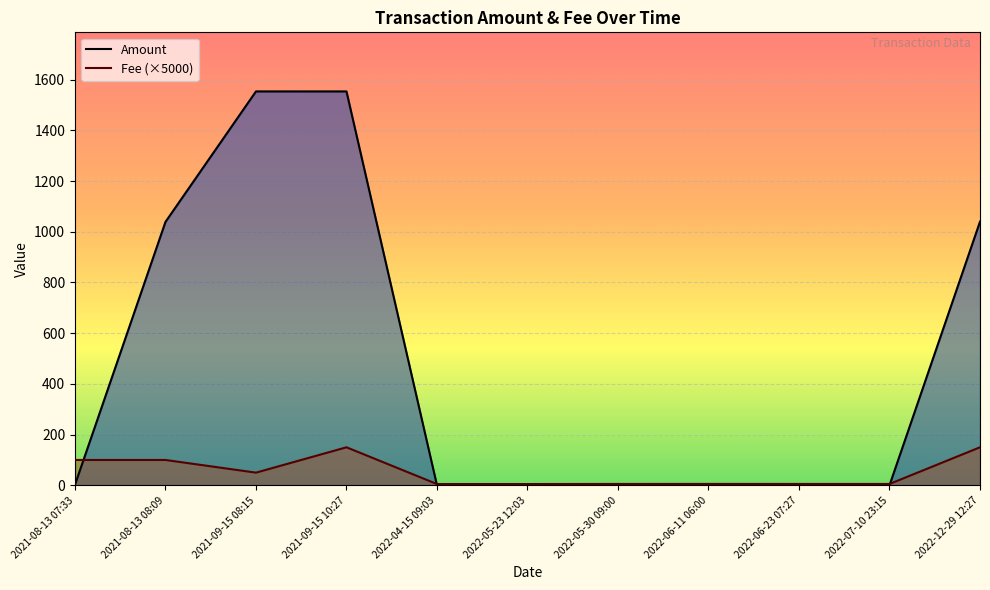

At how many categories does at least one series exceed 1016?

4